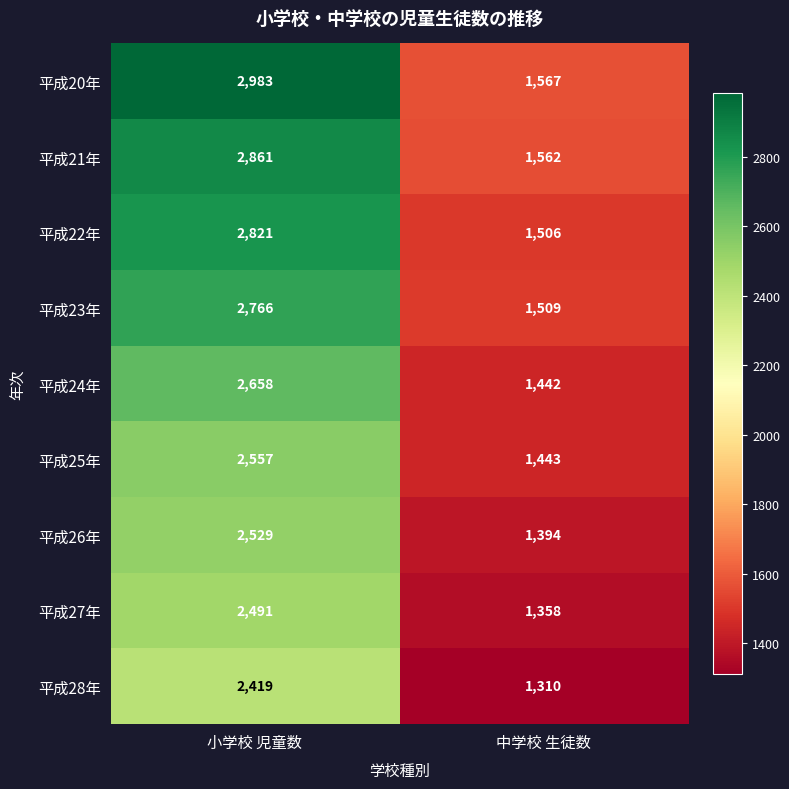

What is the difference between the maximum and minimum values in the 平成26年 series?

1135